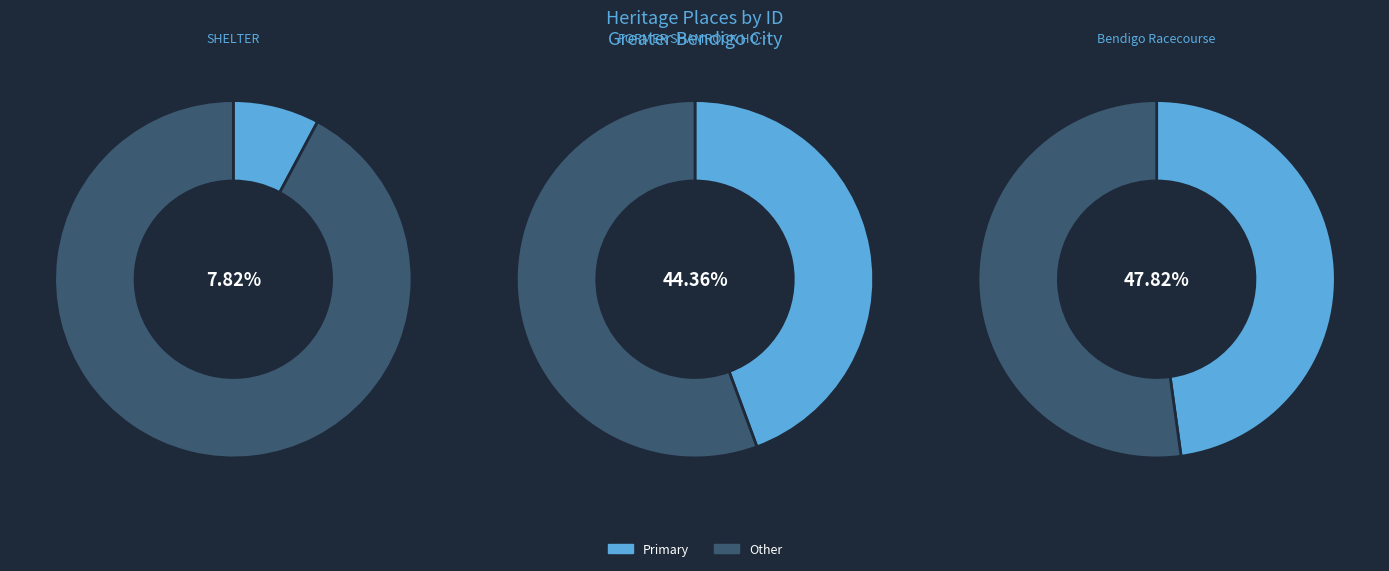

How many segments does this pie chart have?

3